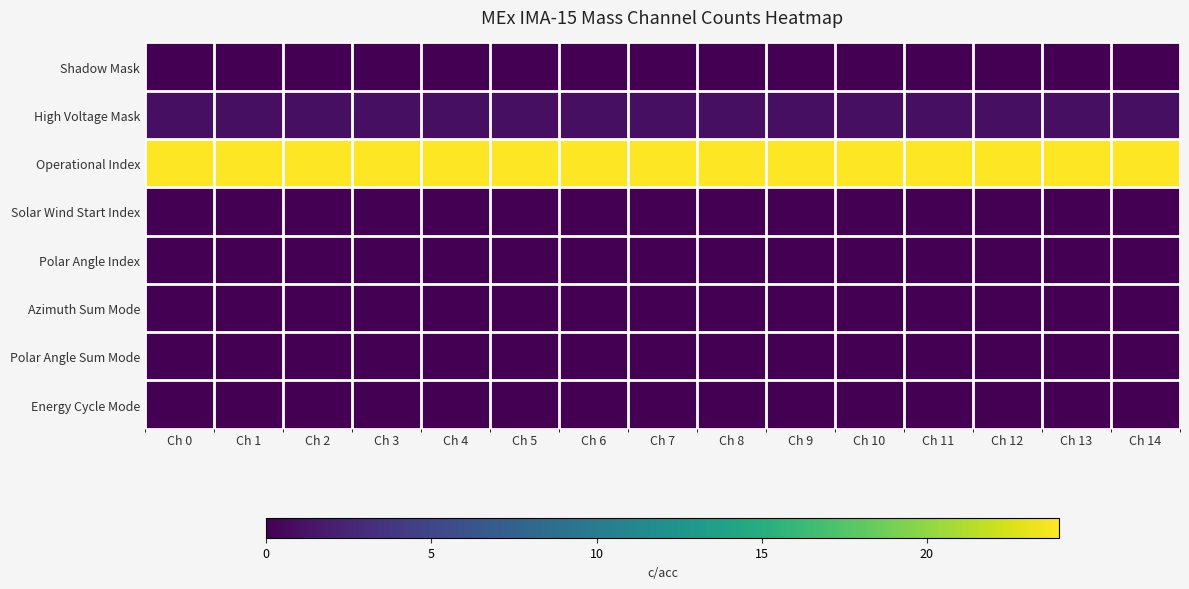

Reading left to right, what are all the values shown in this chart?

Shadow Mask: Ch 0=0	Ch 1=0	Ch 2=0	Ch 3=0	Ch 4=0	Ch 5=0	Ch 6=0	Ch 7=0	Ch 8=0	Ch 9=0	Ch 10=0	Ch 11=0	Ch 12=0	Ch 13=0	Ch 14=0
High Voltage Mask: Ch 0=1	Ch 1=1	Ch 2=1	Ch 3=1	Ch 4=1	Ch 5=1	Ch 6=1	Ch 7=1	Ch 8=1	Ch 9=1	Ch 10=1	Ch 11=1	Ch 12=1	Ch 13=1	Ch 14=1
Operational Index: Ch 0=24	Ch 1=24	Ch 2=24	Ch 3=24	Ch 4=24	Ch 5=24	Ch 6=24	Ch 7=24	Ch 8=24	Ch 9=24	Ch 10=24	Ch 11=24	Ch 12=24	Ch 13=24	Ch 14=24
Solar Wind Start Index: Ch 0=0	Ch 1=0	Ch 2=0	Ch 3=0	Ch 4=0	Ch 5=0	Ch 6=0	Ch 7=0	Ch 8=0	Ch 9=0	Ch 10=0	Ch 11=0	Ch 12=0	Ch 13=0	Ch 14=0
Polar Angle Index: Ch 0=0	Ch 1=0	Ch 2=0	Ch 3=0	Ch 4=0	Ch 5=0	Ch 6=0	Ch 7=0	Ch 8=0	Ch 9=0	Ch 10=0	Ch 11=0	Ch 12=0	Ch 13=0	Ch 14=0
Azimuth Sum Mode: Ch 0=0	Ch 1=0	Ch 2=0	Ch 3=0	Ch 4=0	Ch 5=0	Ch 6=0	Ch 7=0	Ch 8=0	Ch 9=0	Ch 10=0	Ch 11=0	Ch 12=0	Ch 13=0	Ch 14=0
Polar Angle Sum Mode: Ch 0=0	Ch 1=0	Ch 2=0	Ch 3=0	Ch 4=0	Ch 5=0	Ch 6=0	Ch 7=0	Ch 8=0	Ch 9=0	Ch 10=0	Ch 11=0	Ch 12=0	Ch 13=0	Ch 14=0
Energy Cycle Mode: Ch 0=0	Ch 1=0	Ch 2=0	Ch 3=0	Ch 4=0	Ch 5=0	Ch 6=0	Ch 7=0	Ch 8=0	Ch 9=0	Ch 10=0	Ch 11=0	Ch 12=0	Ch 13=0	Ch 14=0